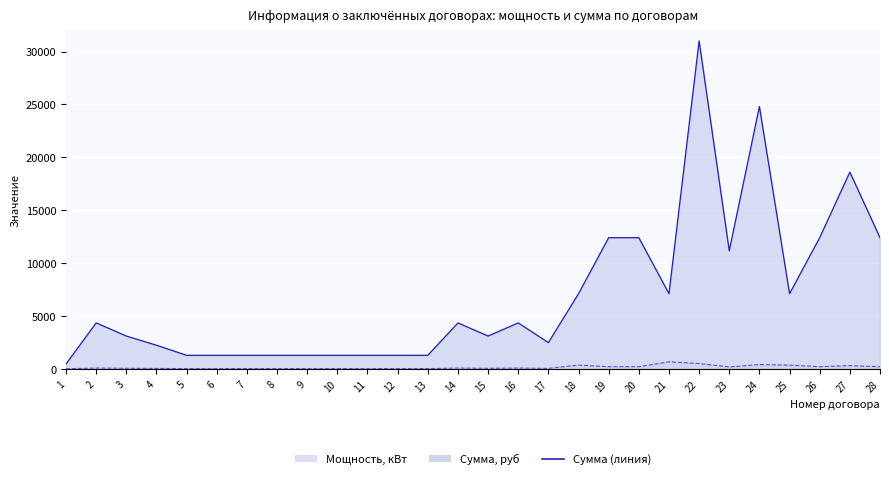

True or false: Мощность, кВт and Сумма, руб cross at least once.

False